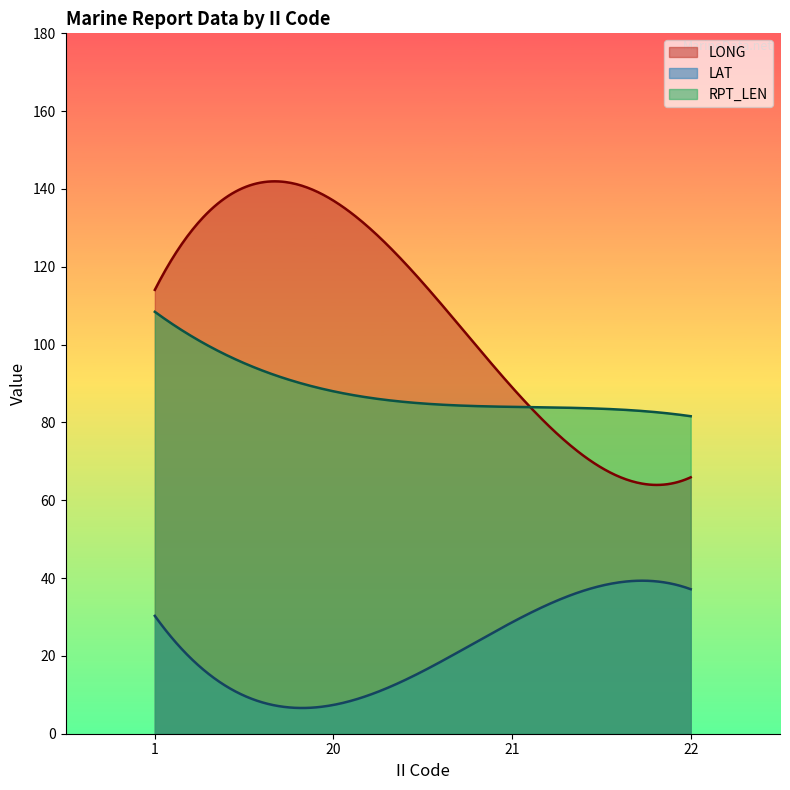

List the series in order of their peak value, highest first.

LONG, RPT_LEN, LAT